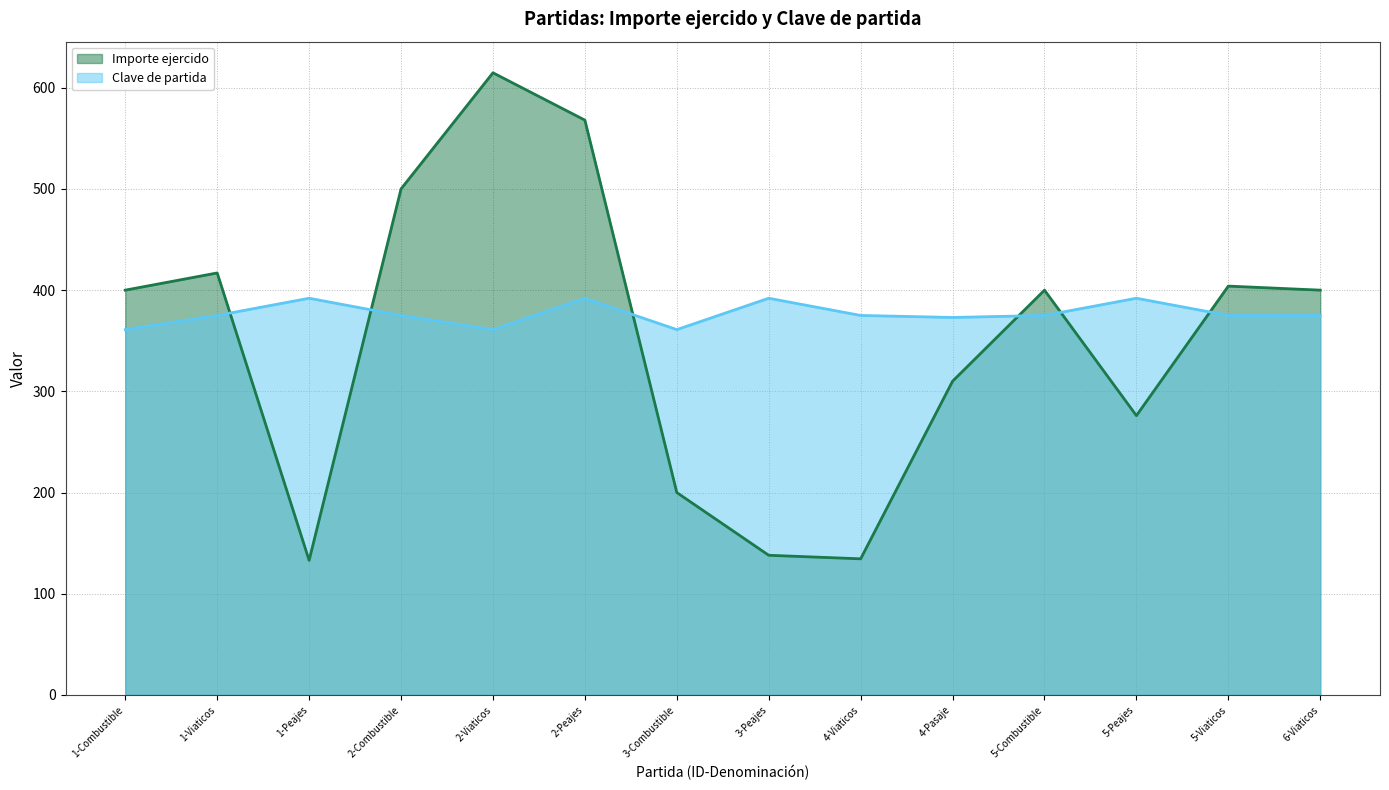

What is the approximate value of Clave de partida at 5-Viaticos?

375.0